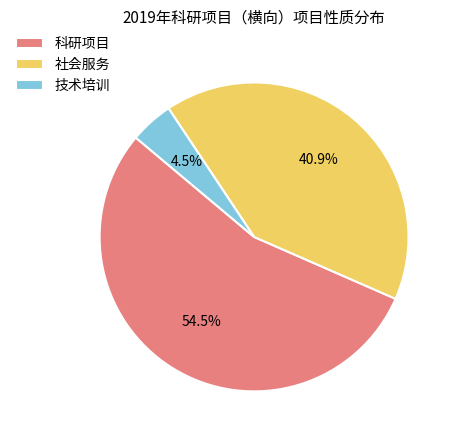

What is the largest slice in the pie chart?

科研项目